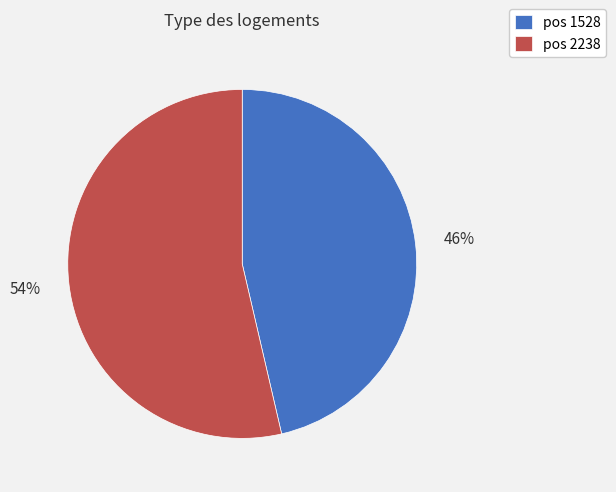

Approximately how many times larger is the value at pos 2238 compared to pos 1528?

1.2